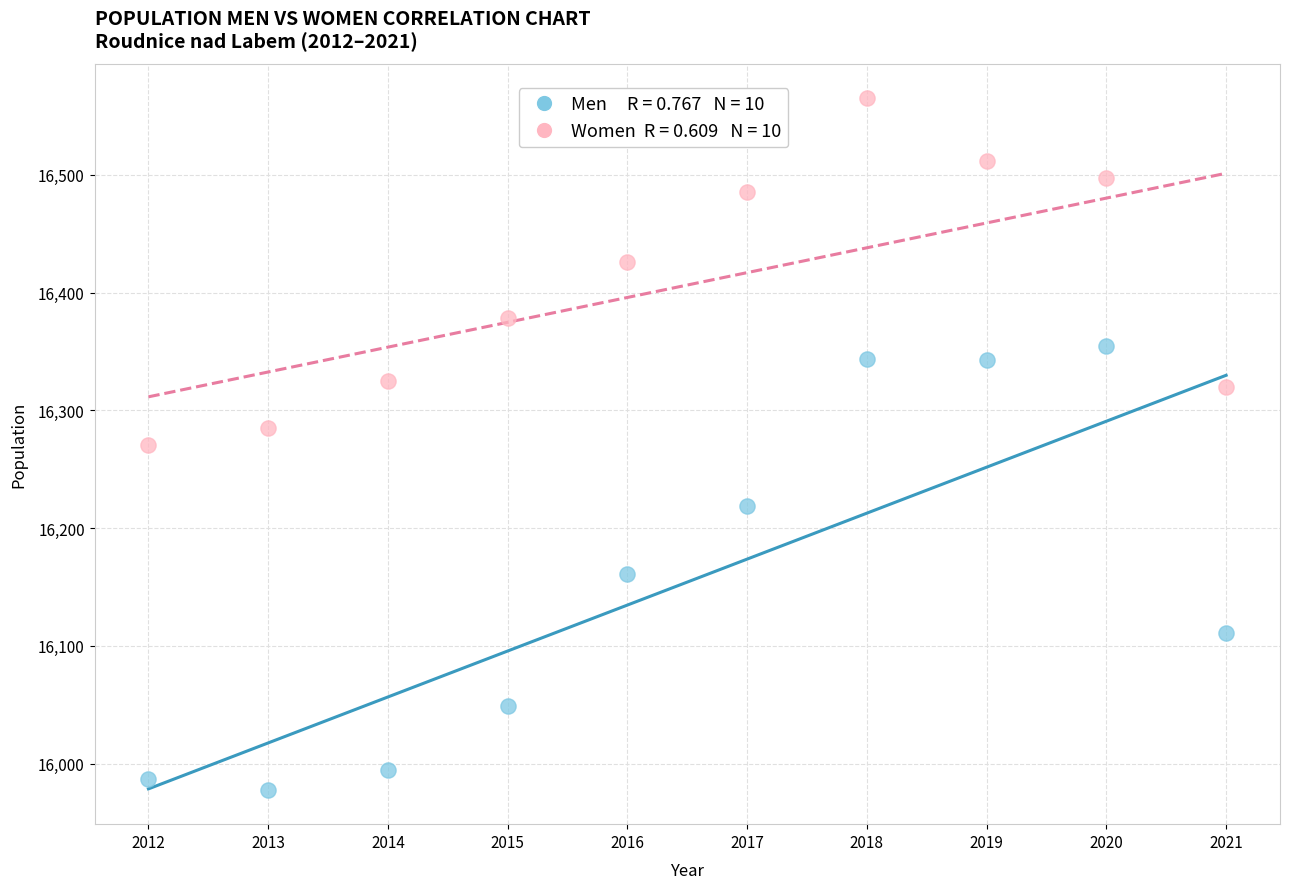

Across all data points, what is the range of Y values (max minus min)?

587